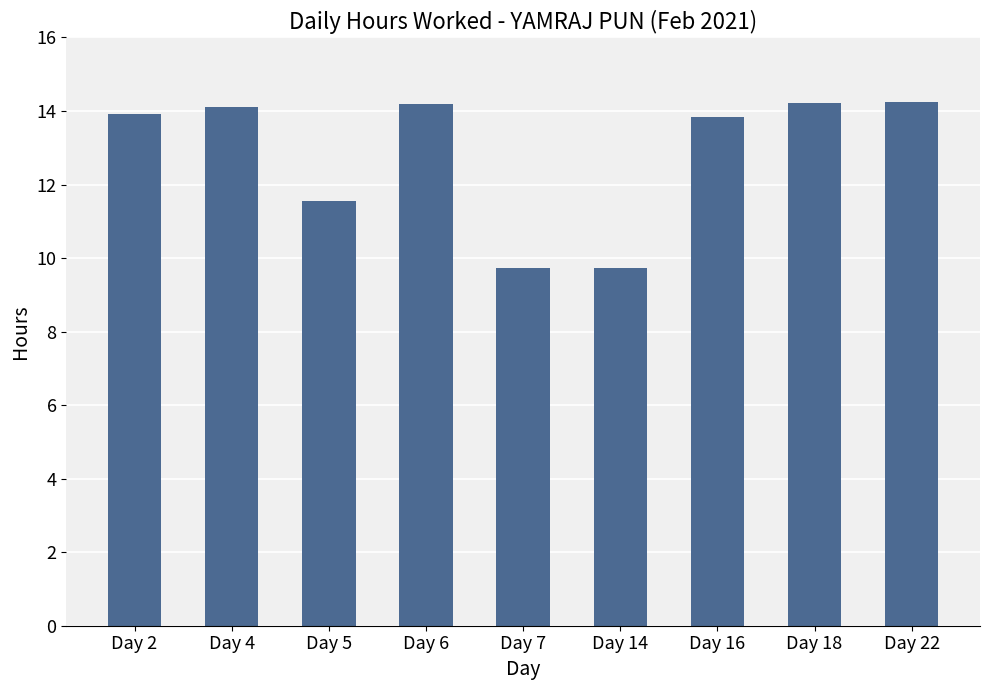

What is the ratio of the value at Day 22 to the value at Day 4?

1.0